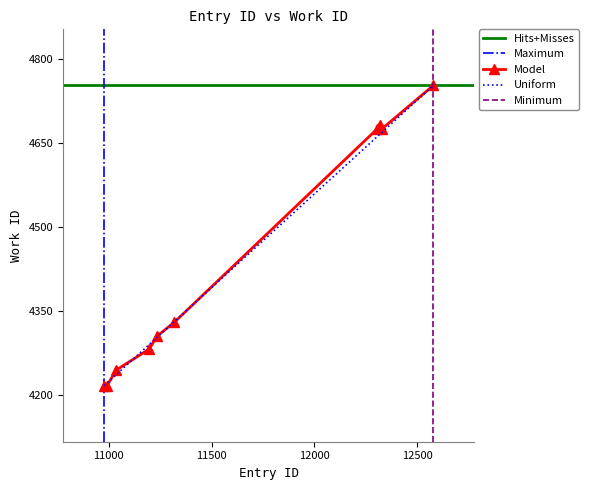

Rank the categories by value from highest to lowest.

12579, 12317, 12307, 12330, 11319, 11234, 11196, 11037, 10977, 10991